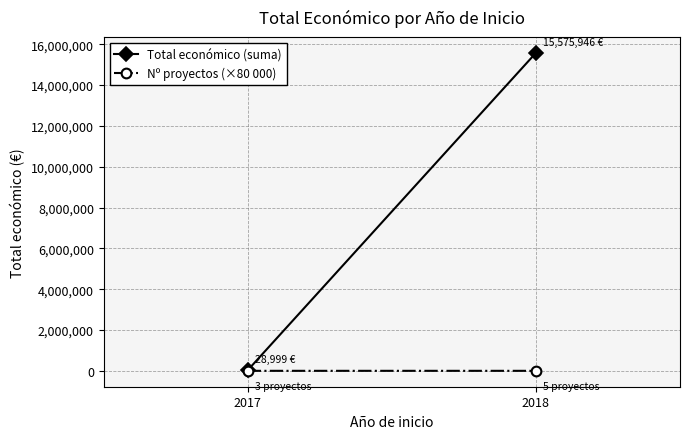

The Nº proyectos (×80 000) series shows 121 at 2018. True or false?

False